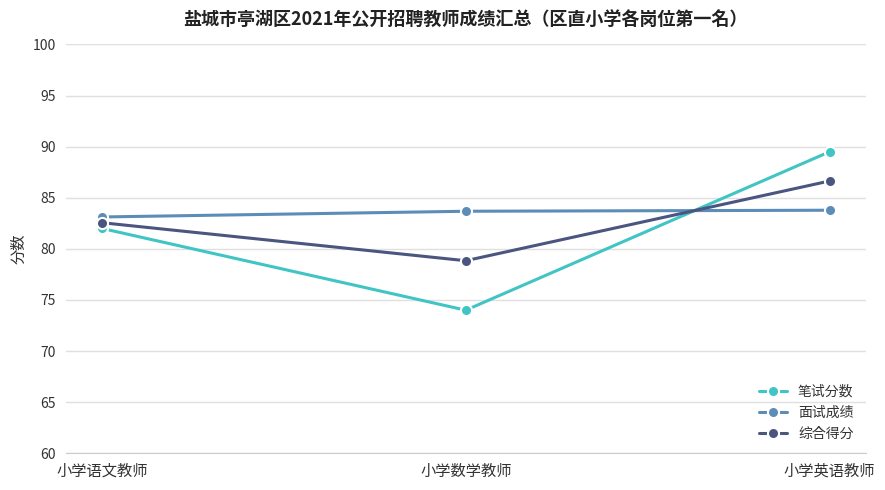

What is the label of the 3rd point from the left?

小学英语教师